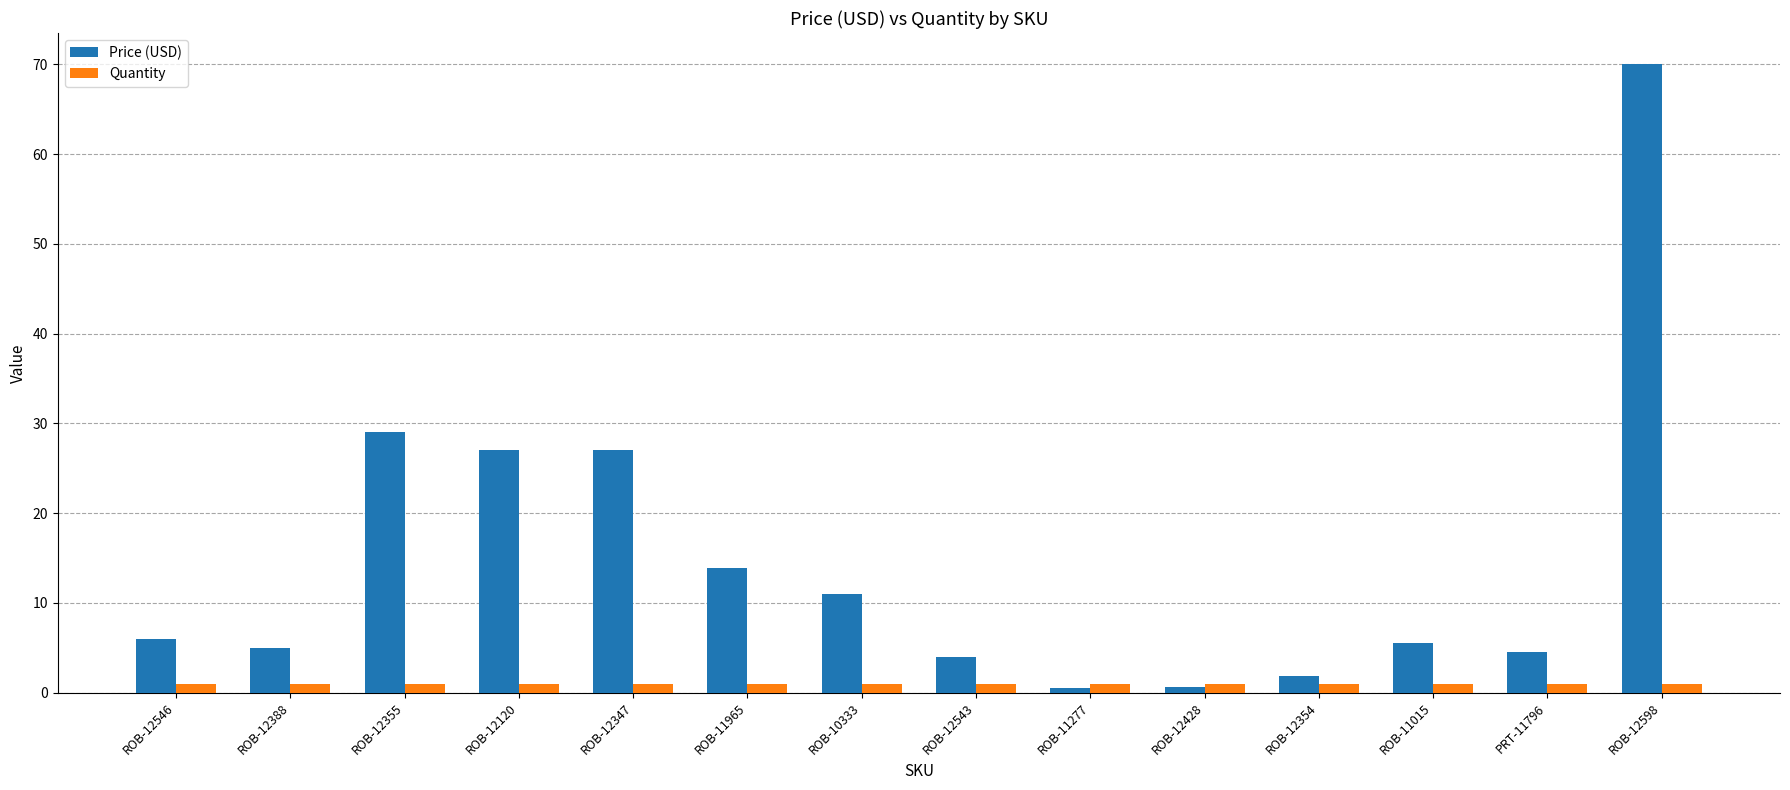

List the series in order of their overall mean, lowest first.

Quantity, Price (USD)